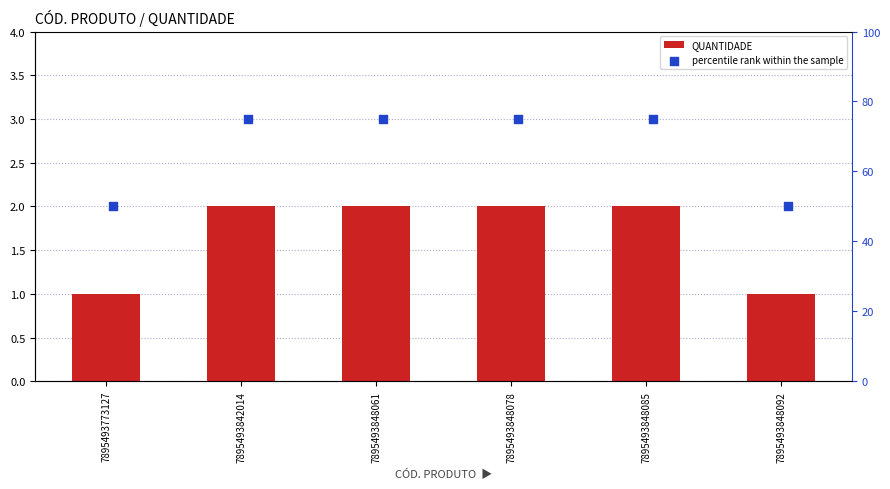

What are all the series names shown in the legend?

QUANTIDADE, percentile rank within the sample